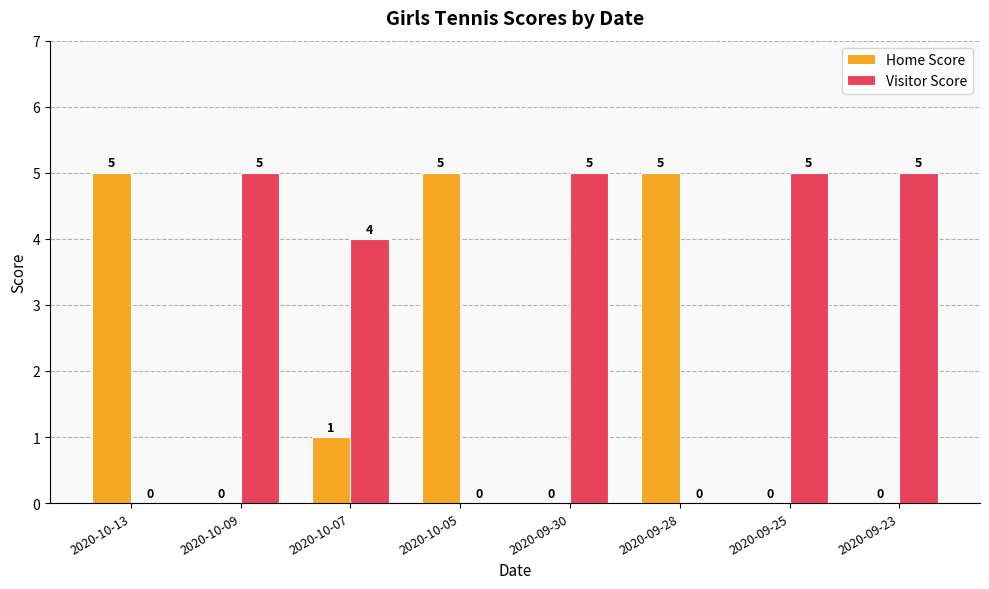

Reading right to left, list all the values displayed in this chart.

Home Score: 0	0	5	0	5	1	0	5
Visitor Score: 5	5	0	5	0	4	5	0